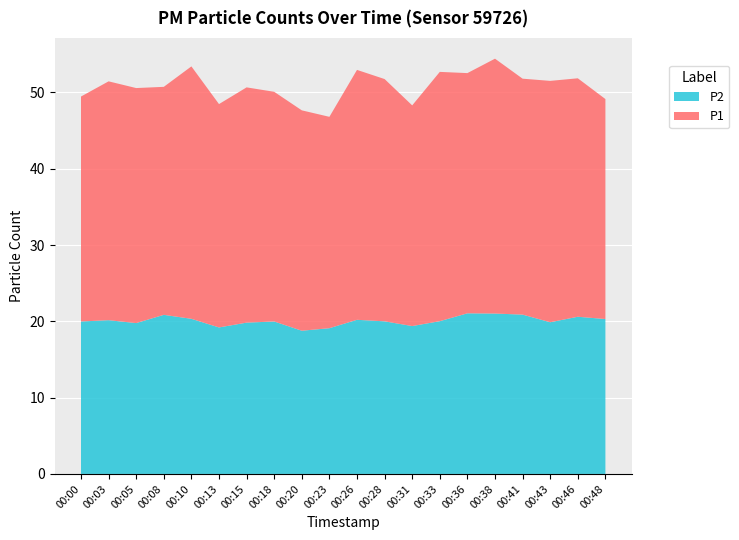

Reading left to right, list all the values displayed in this chart.

P1: 29.5	31.3	30.8	29.9	33.1	29.3	30.8	30.1	28.9	27.7	32.8	31.8	28.9	32.7	31.5	33.4	30.9	31.6	31.2	28.8
P2: 20.0	20.1	19.8	20.9	20.3	19.2	19.8	20.0	18.8	19.1	20.2	20.0	19.4	20.0	21.1	21.0	20.9	19.9	20.6	20.3